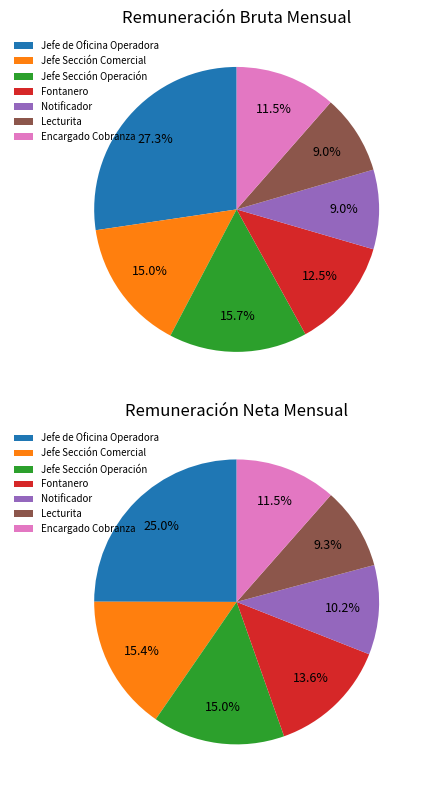

What percentage is the Jefe de Oficina Operadora slice, to the nearest percent?

27%